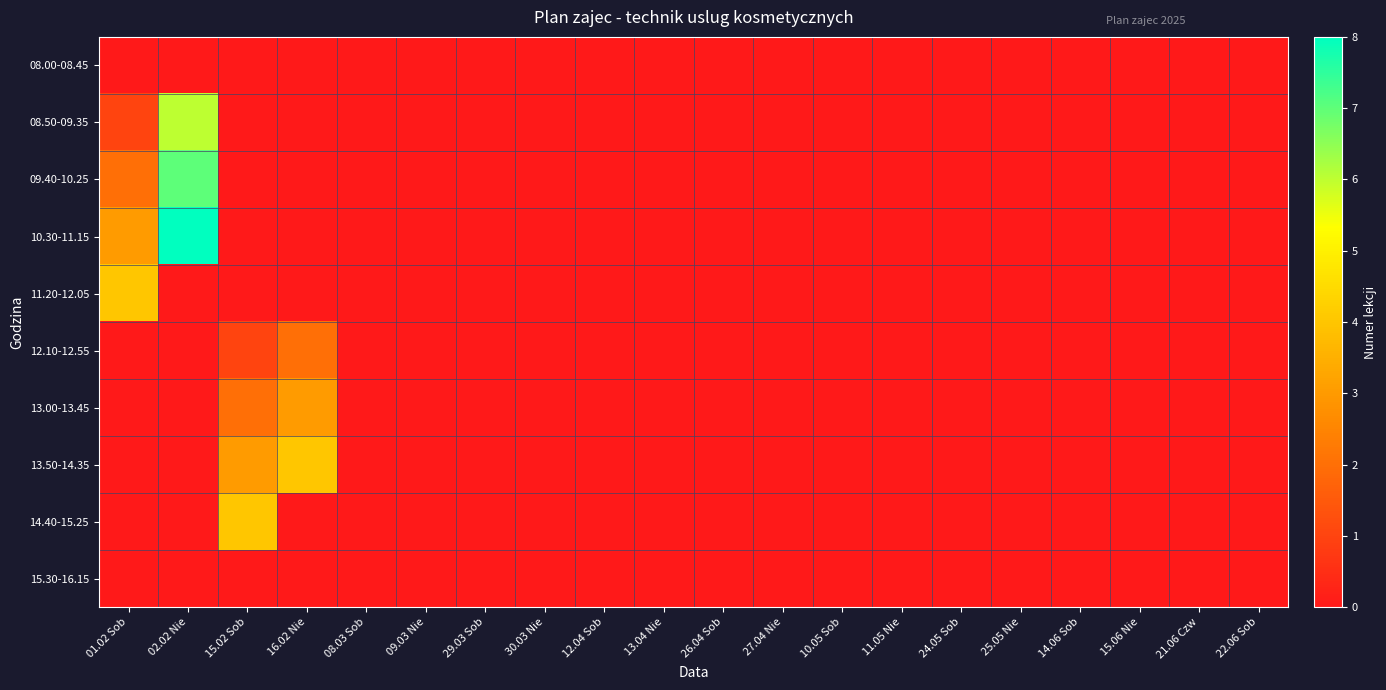

How many categories are shown in the chart?

20